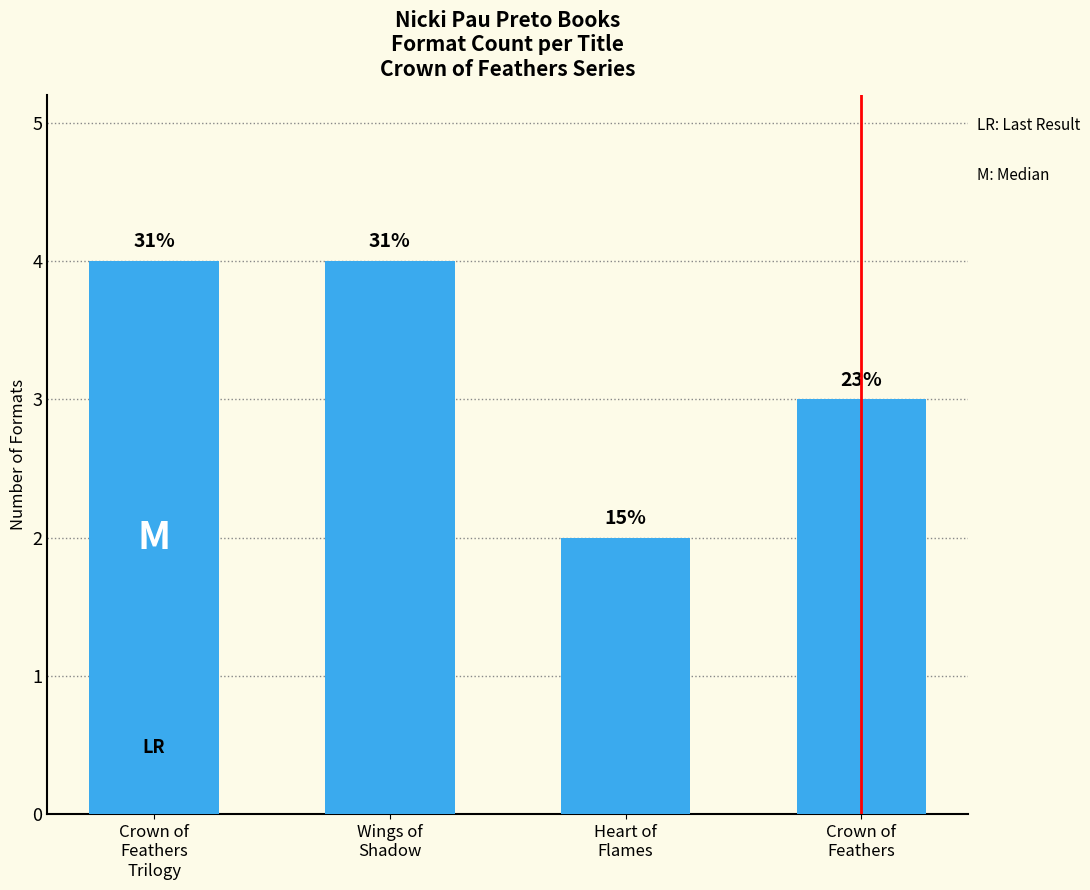

At which label is the value closest to 3?

Crown of Feathers